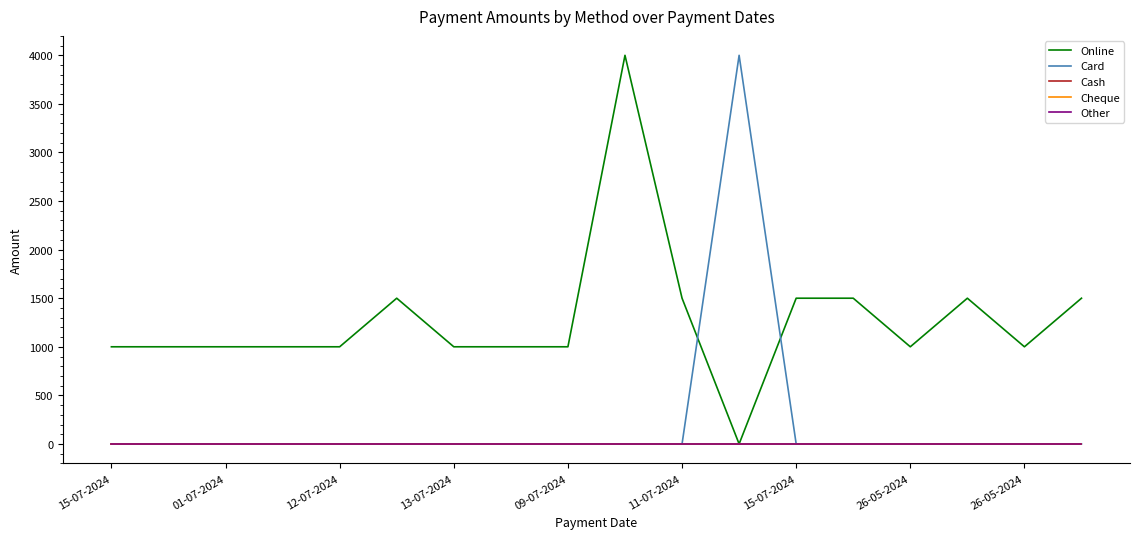

Which series has the largest total across all categories?

Online